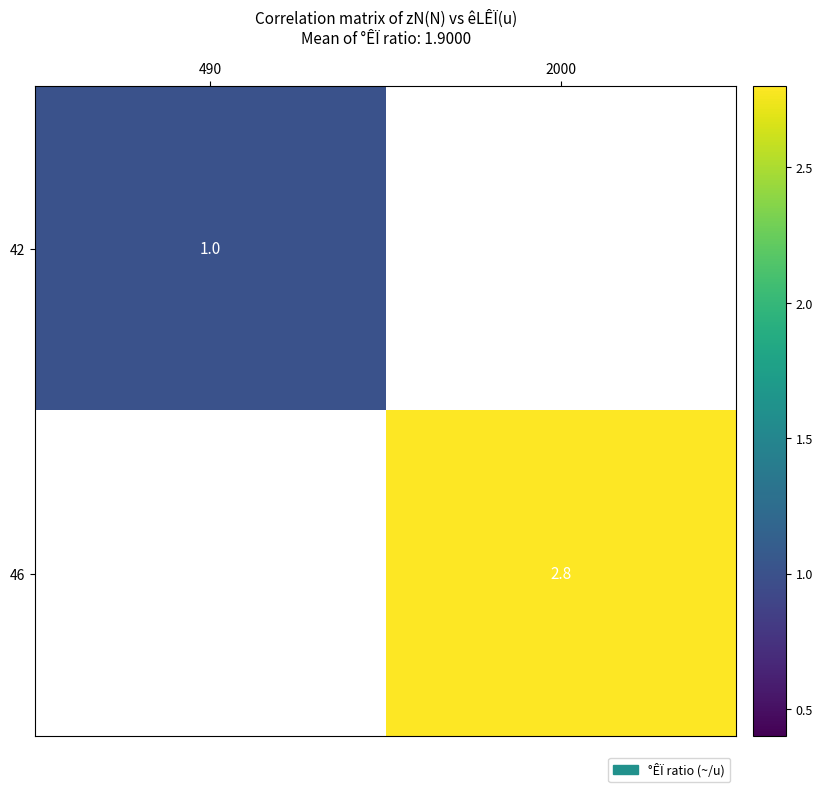

Is the value of 46 at 2000 greater than the value of 42 at 490?

Yes